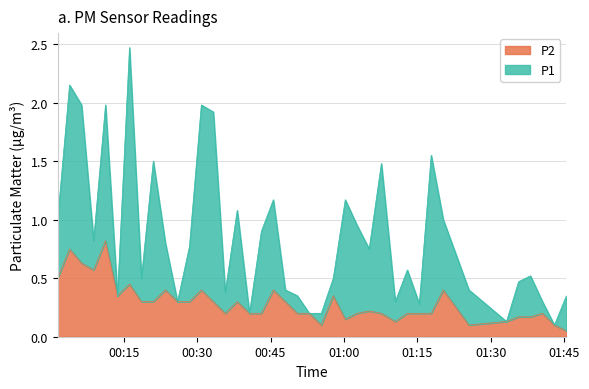

Is the value of P1 at 01:00 greater than the value of P2 at 27?

Yes